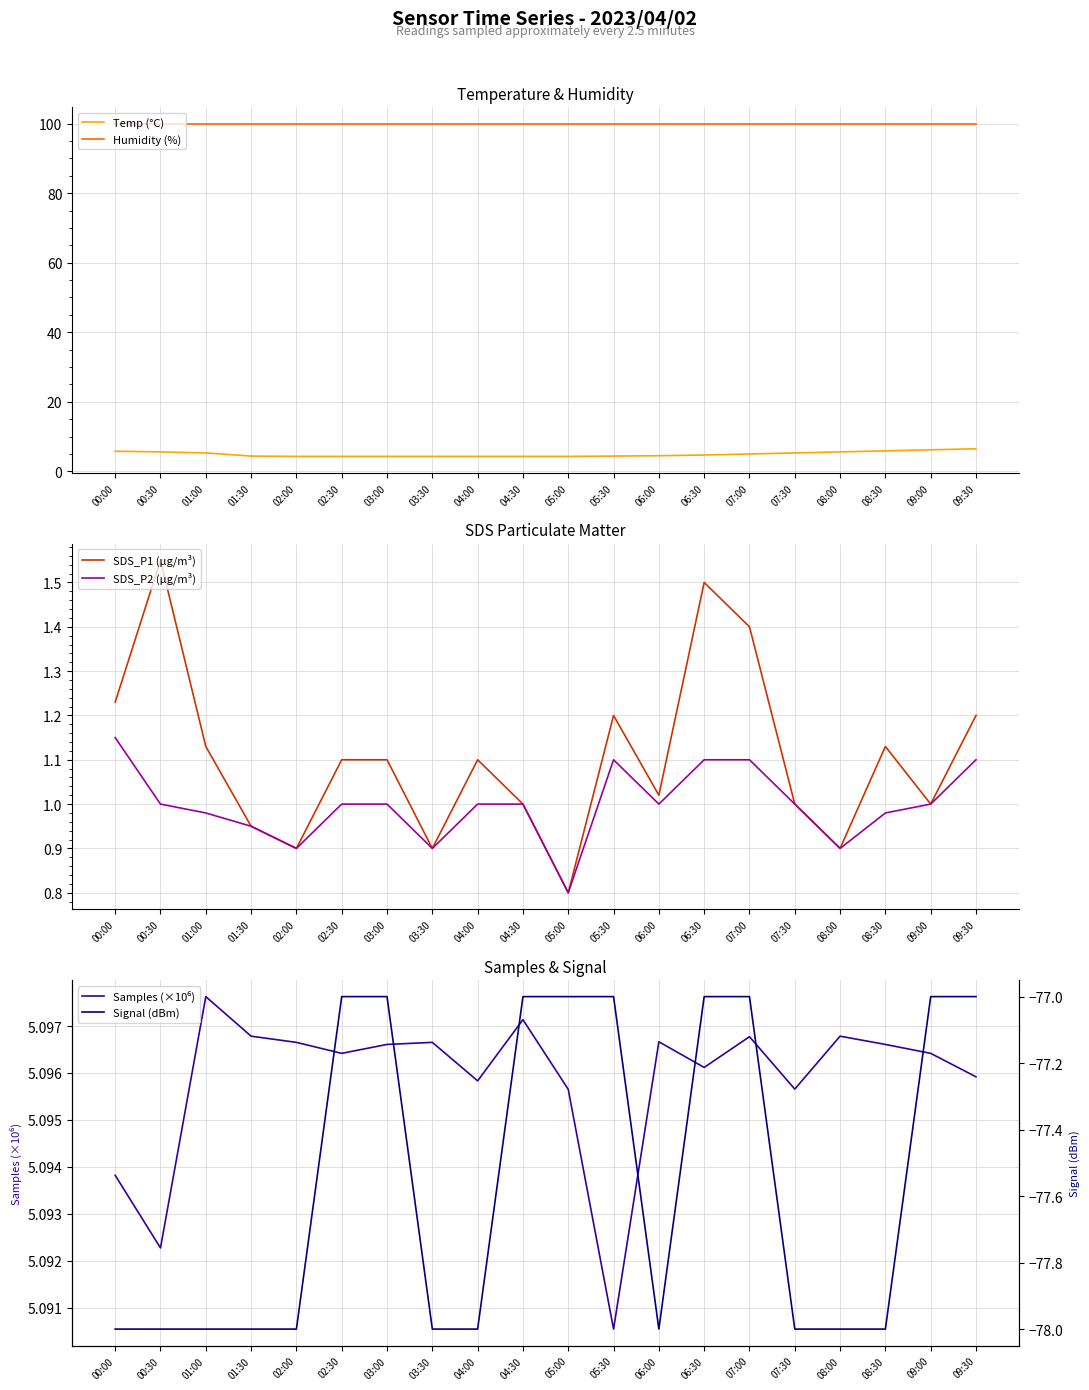

List the series in order of their peak value, lowest first.

Signal (dBm), SDS_P2 (µg/m³), SDS_P1 (µg/m³), Samples (×10⁶), Temp (°C), Humidity (%)